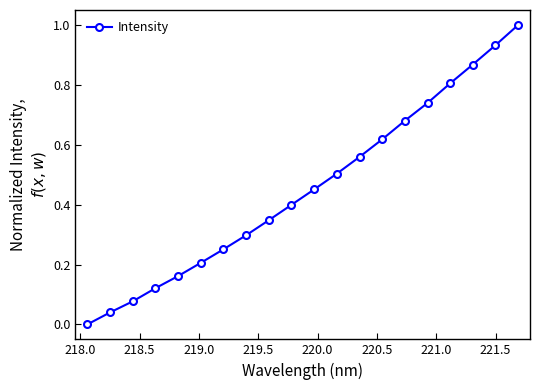

Count the number of categories in the chart.

20